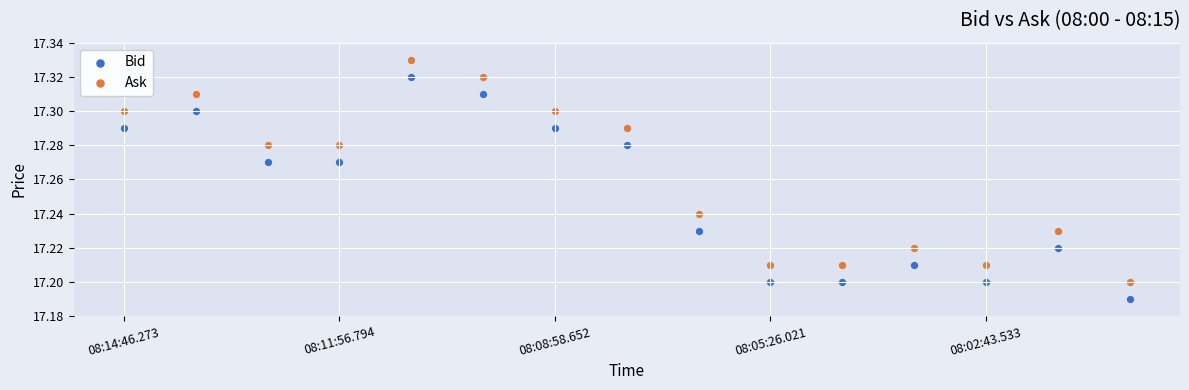

Which series reaches the maximum Y coordinate?

Ask